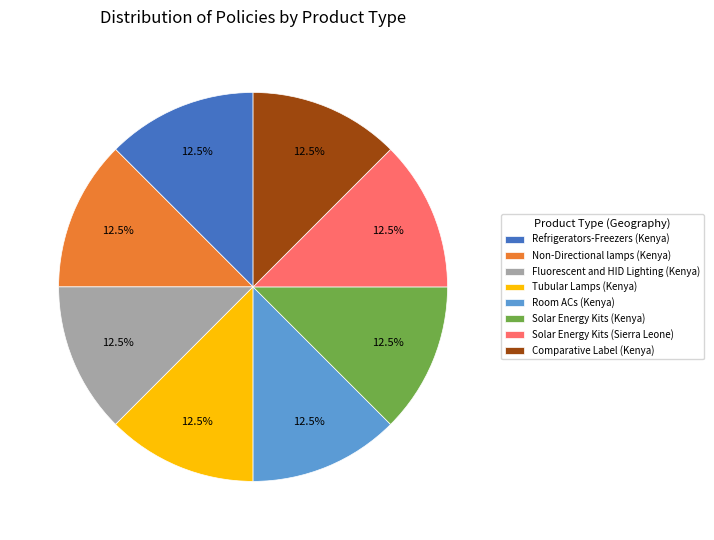

Is Room ACs (Kenya) the majority of the pie?

No